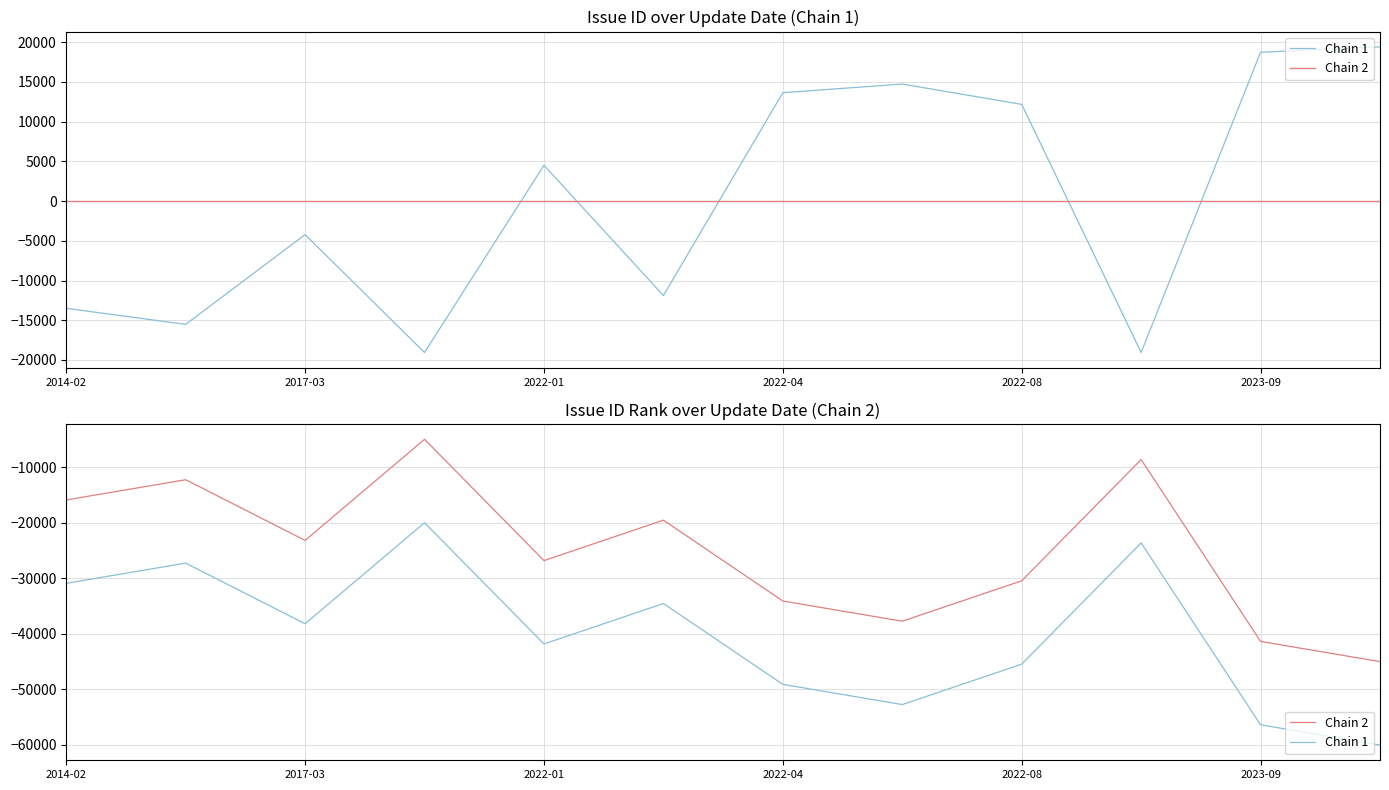

What is the average value of the Chain 2 series?

-25000.0